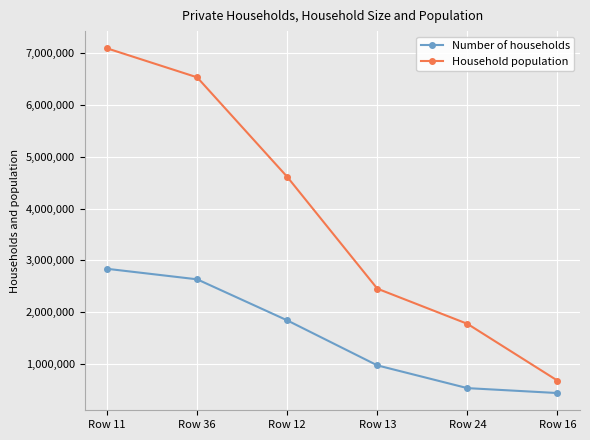

At which label does Number of households reach its peak?

Row 11